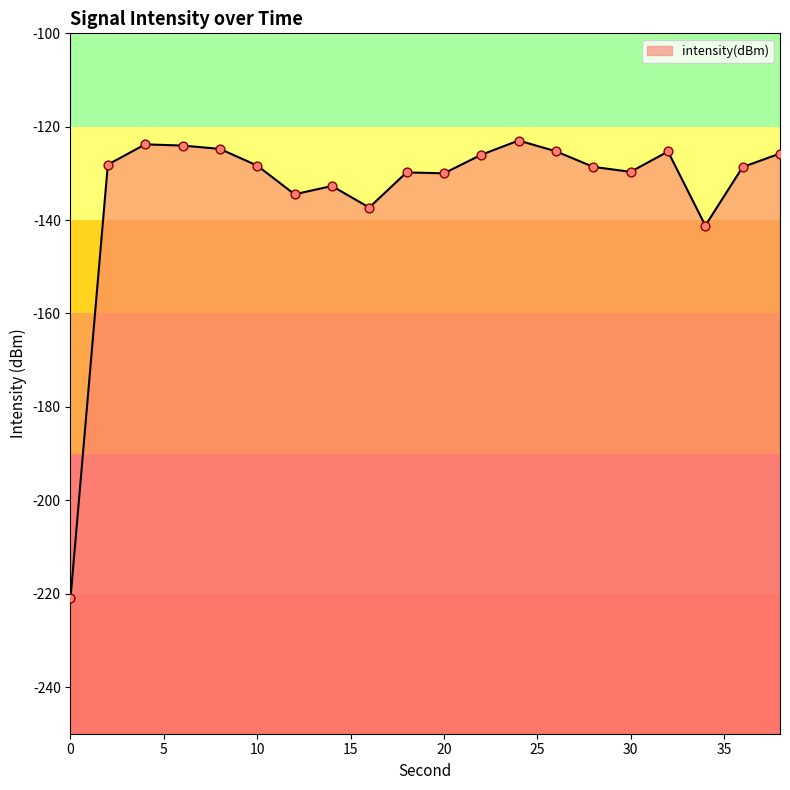

Between 30 and 16, which is larger?

30